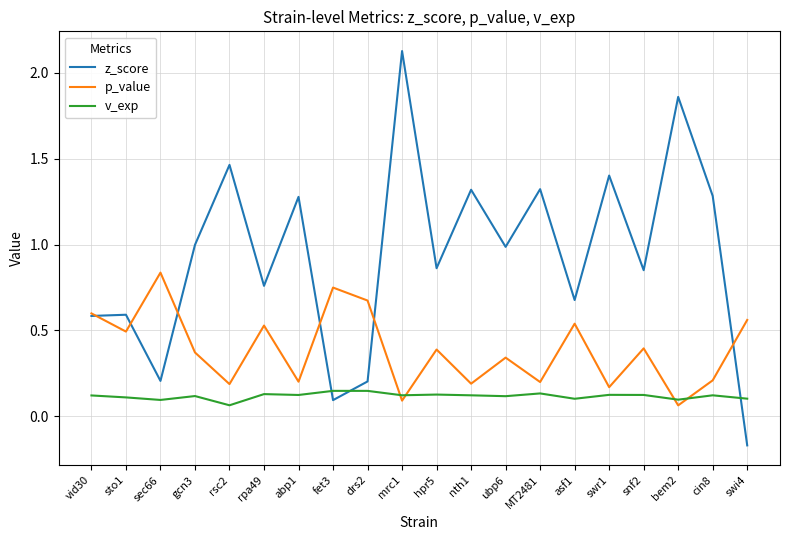

The value of p_value at abp1 is 0.1. True or false?

False